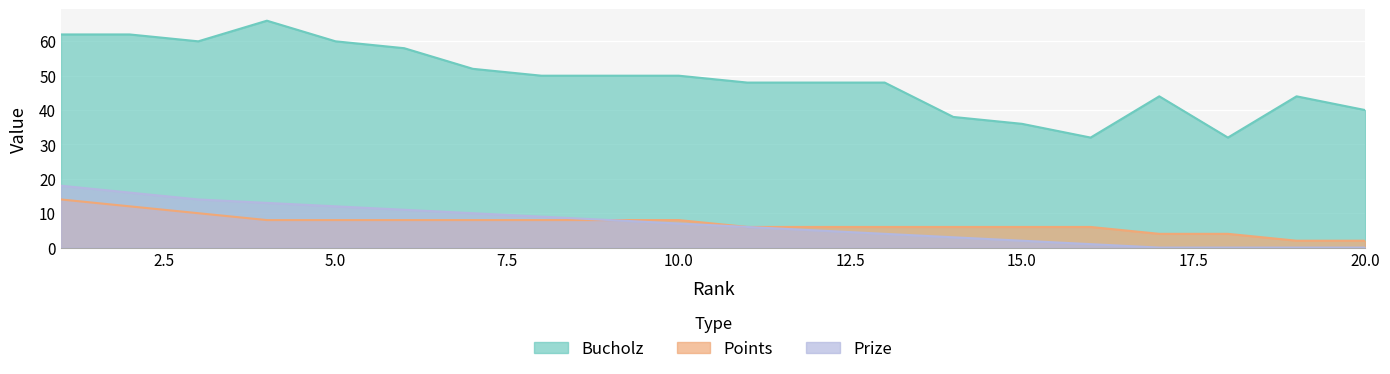

Reading left to right, list all the values displayed in this chart.

Prize: 1=18	2=16	3=14	4=13	5=12	6=11	7=10	8=9	9=8	10=7	11=6	12=5	13=4	14=3	15=2	16=1	17=0	18=0	19=0	20=0
Bucholz: 1=62	2=62	3=60	4=66	5=60	6=58	7=52	8=50	9=50	10=50	11=48	12=48	13=48	14=38	15=36	16=32	17=44	18=32	19=44	20=40
Points: 1=14	2=12	3=10	4=8	5=8	6=8	7=8	8=8	9=8	10=8	11=6	12=6	13=6	14=6	15=6	16=6	17=4	18=4	19=2	20=2